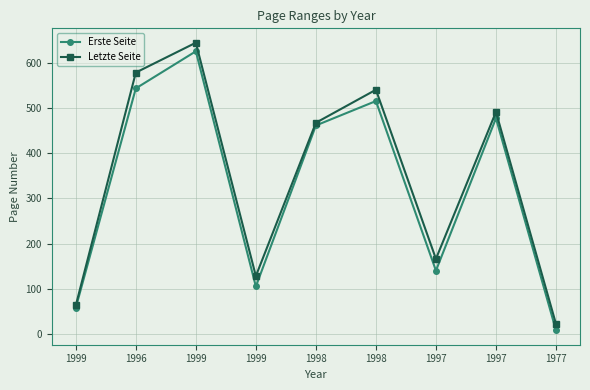

Does the chart have visible grid lines?

Yes